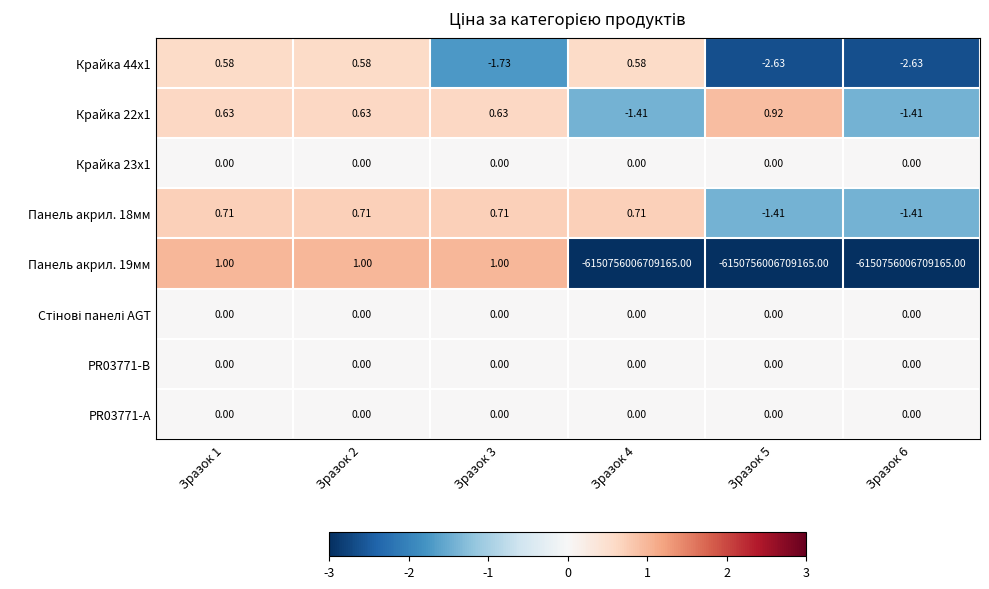

What is the total value across all series at Зразок 1?

2.9